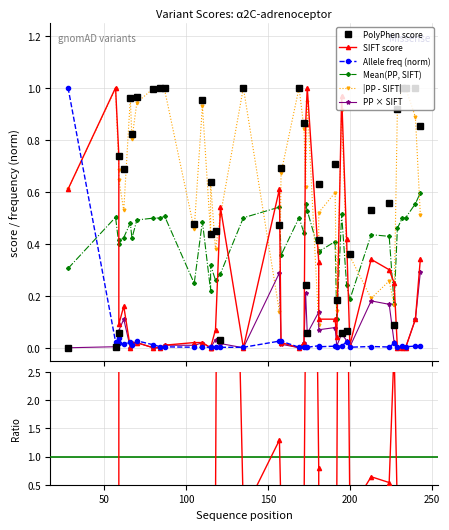

True or false: polyphen_score and sift_score cross at least once.

True